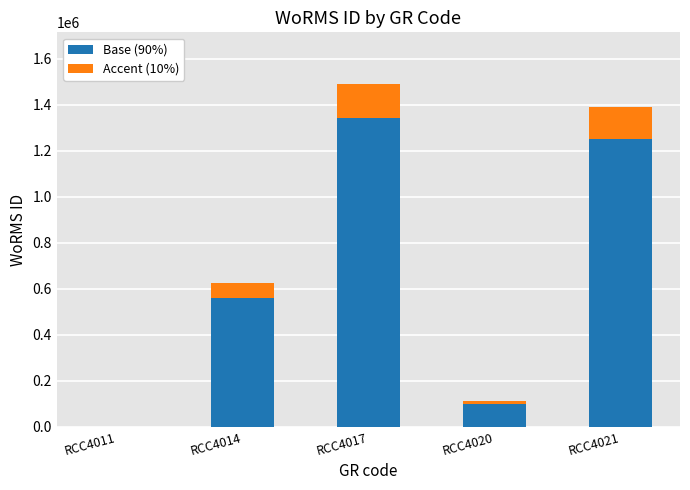

What is the highest value of the Base (90%) series?

1342689.3